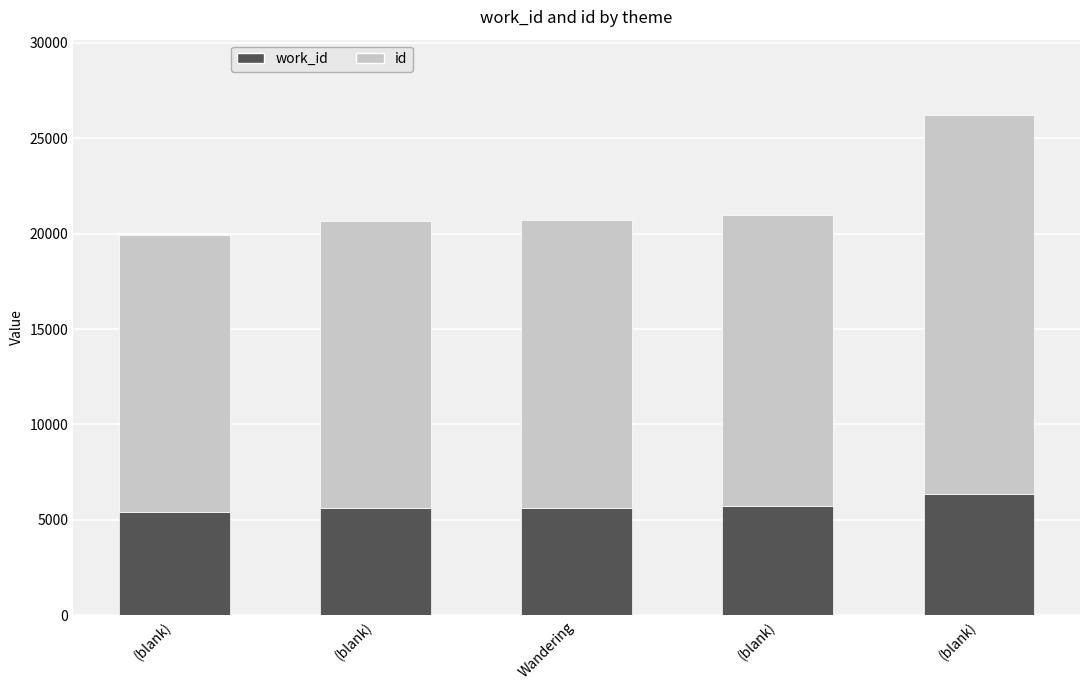

How many distinct data groups are displayed?

2